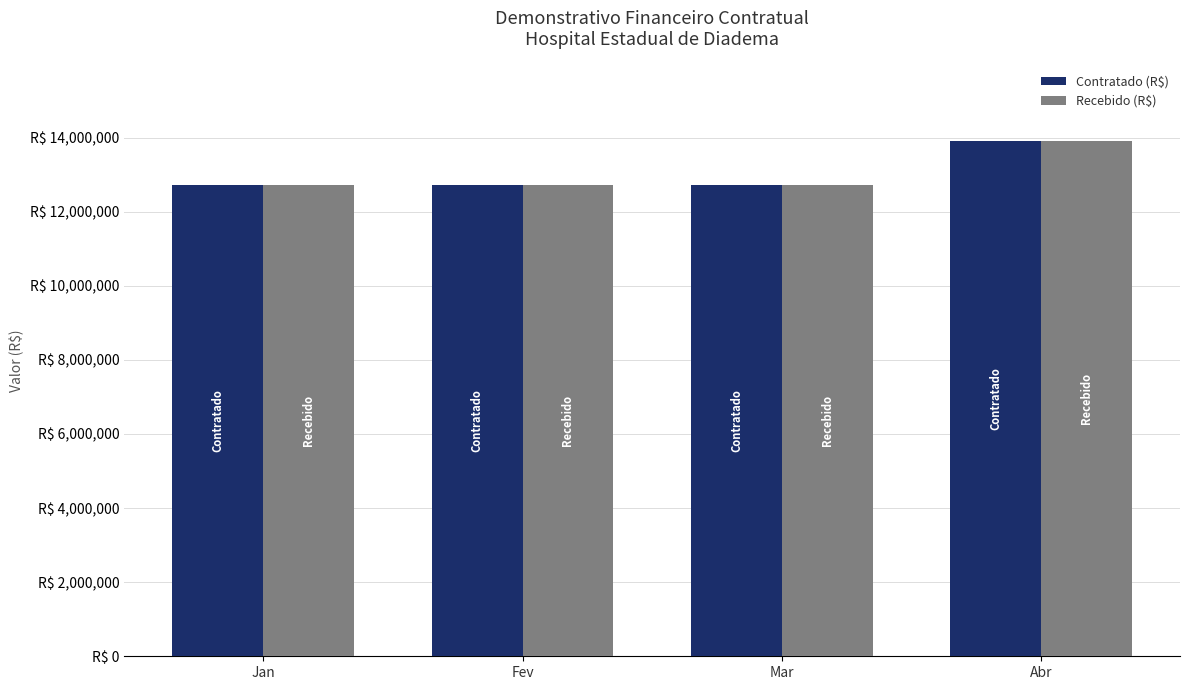

Which has a higher value, Abr or Mar?

Abr